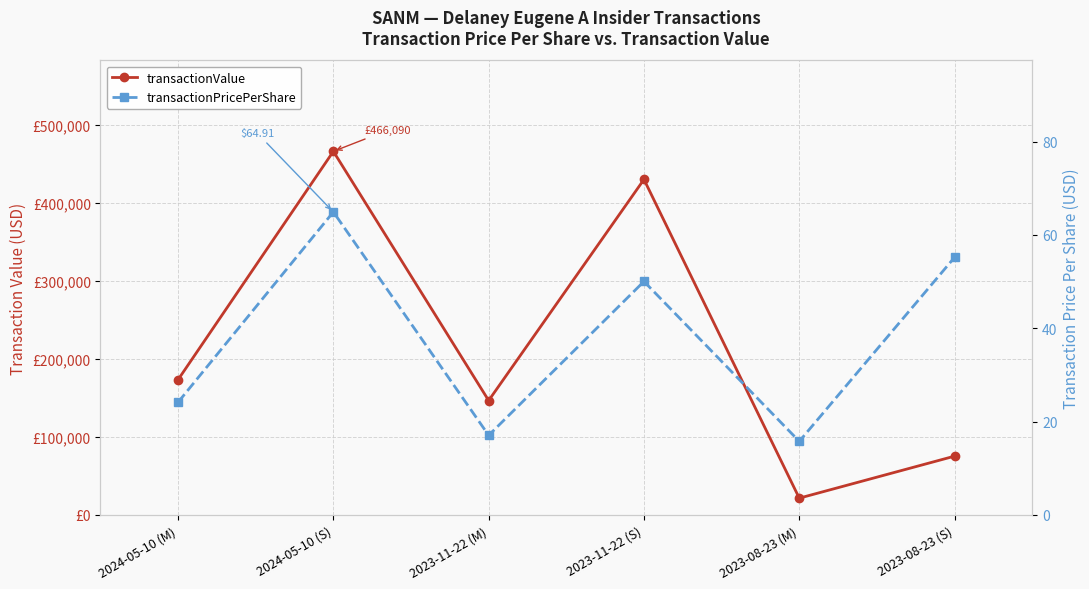

How many interior local valleys does the transactionPricePerShare series have?

2